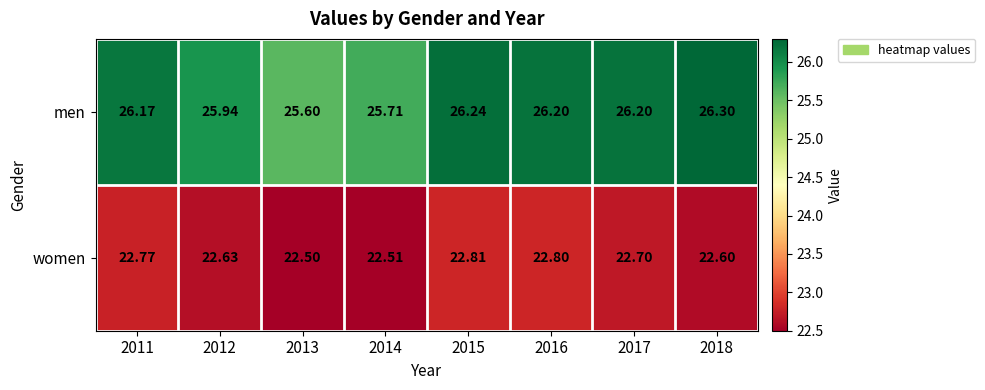

How many series are shown in this chart?

2